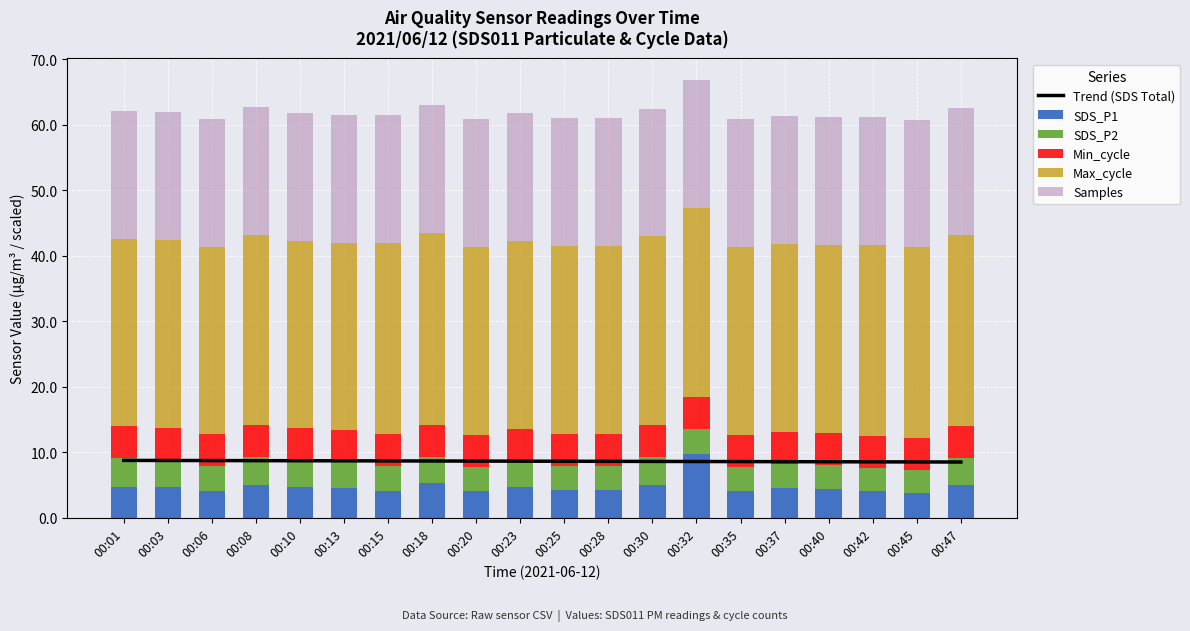

What are all the series names shown in the legend?

Trend (SDS Total), SDS_P1, SDS_P2, Min_cycle, Max_cycle, Samples